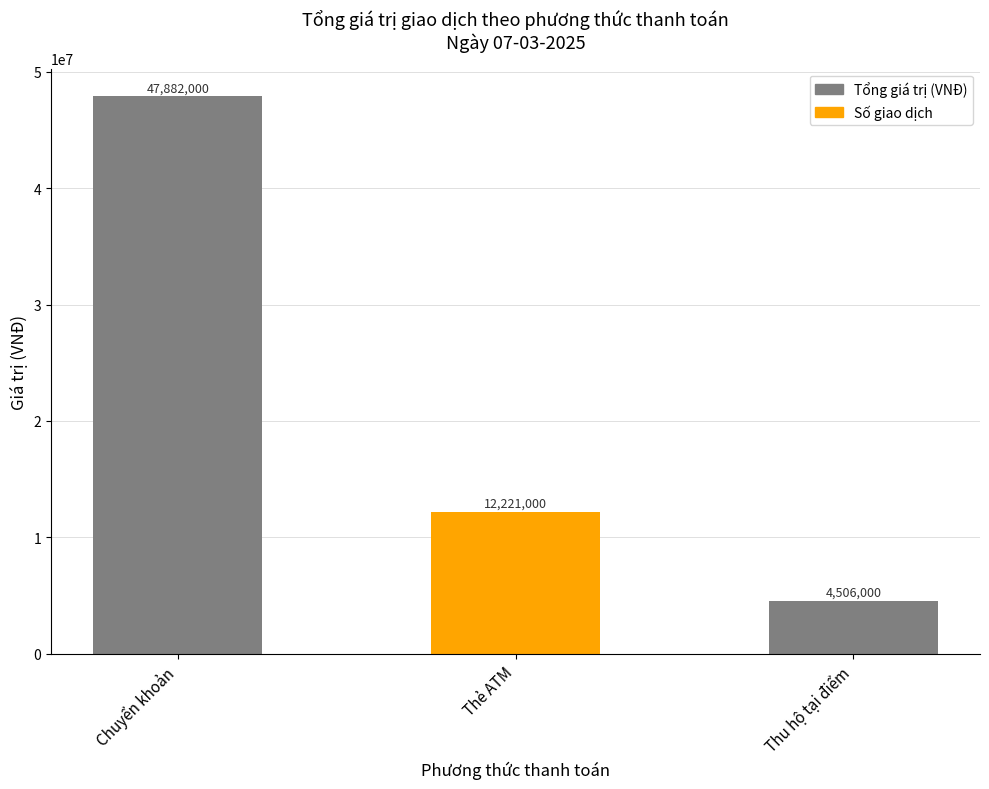

The value at Chuyển khoản is 11. True or false?

False